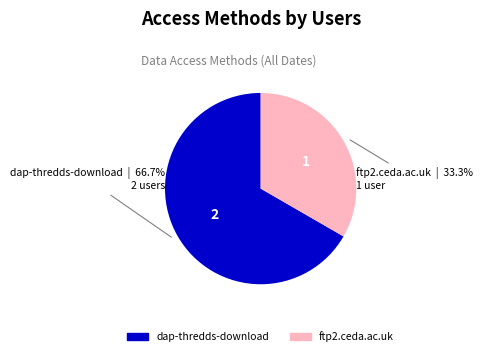

Do ftp2.ceda.ac.uk and dap-thredds-download together represent more than half of the pie?

Yes